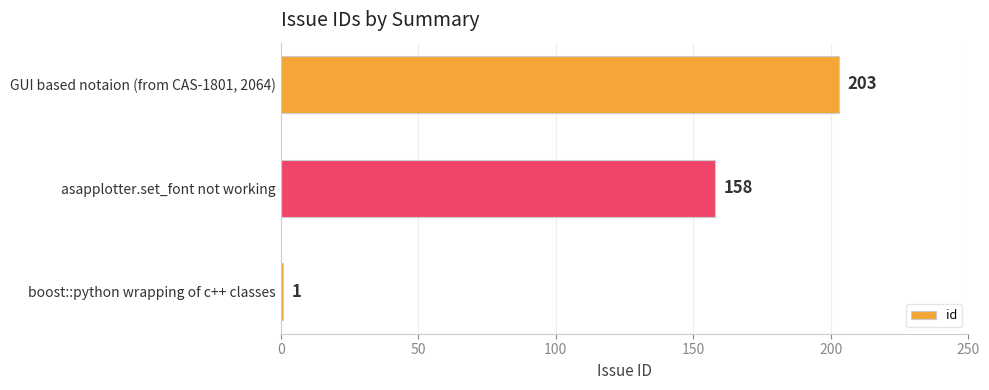

Is it true that the value at boost::python wrapping of c++ classes is 1?

True